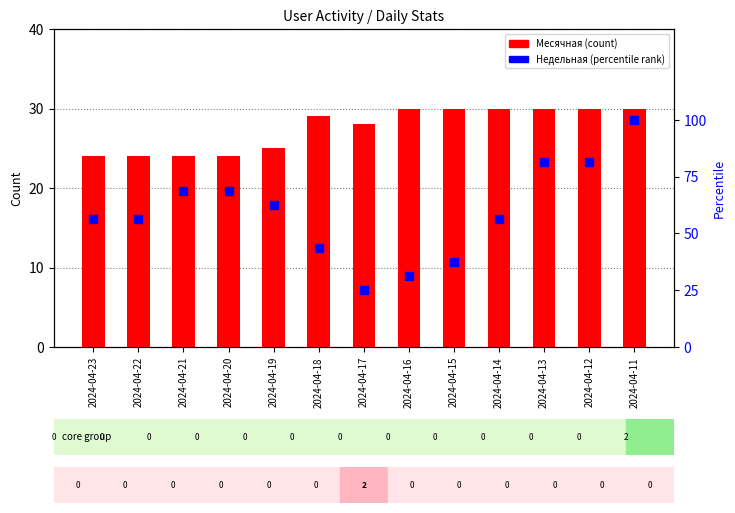

What are all the series names shown in the legend?

Месячная, Недельная